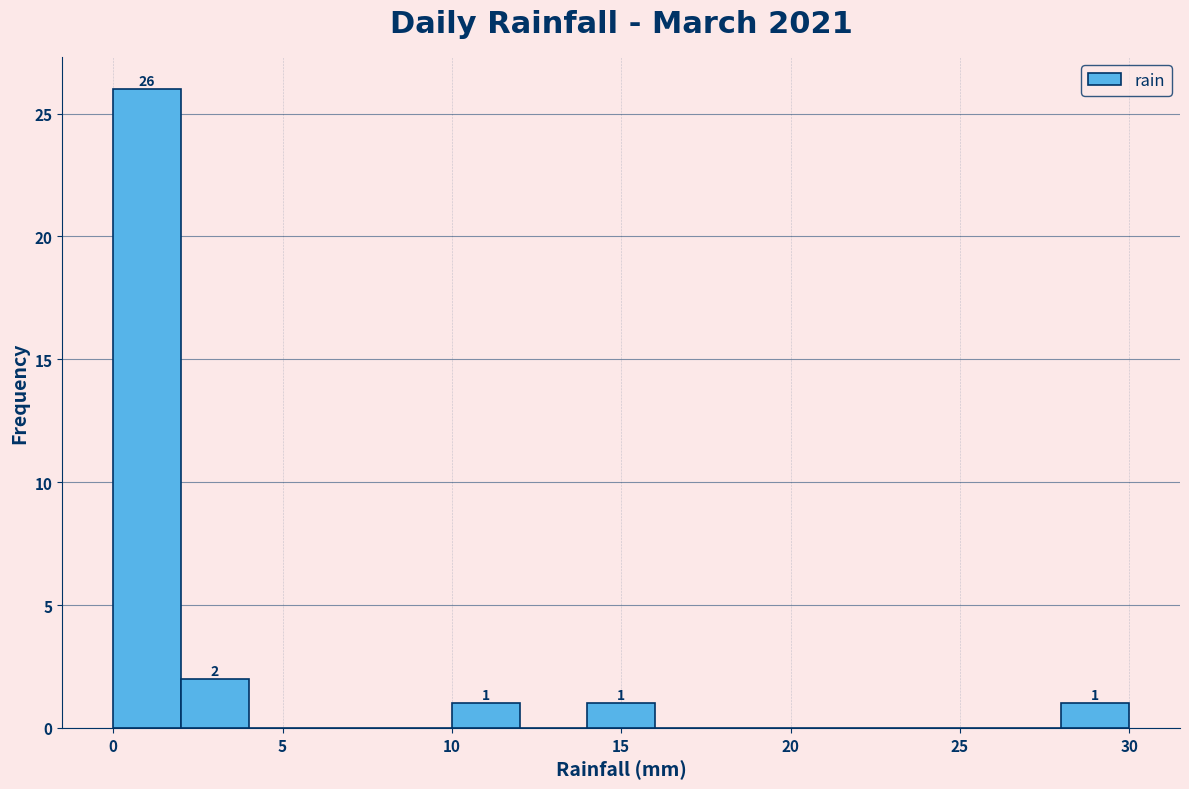

Over which range of the x-axis is the bar tallest?

0 to 2